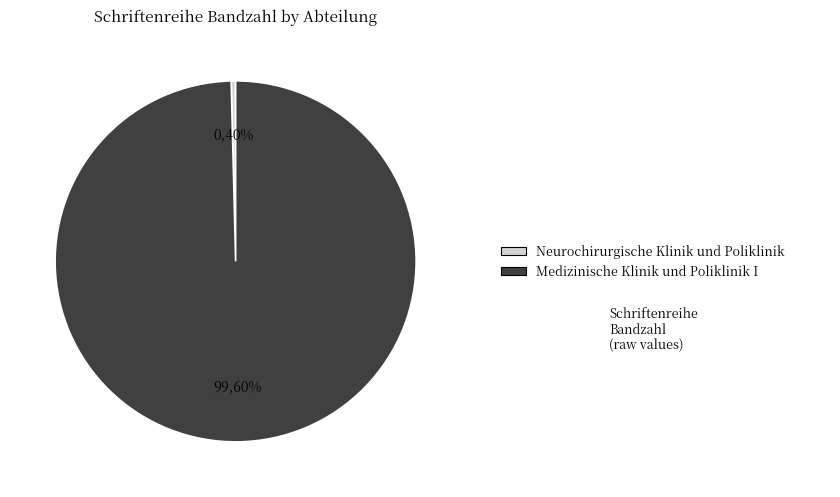

Does Medizinische Klinik und Poliklinik I represent more than half of the total?

Yes